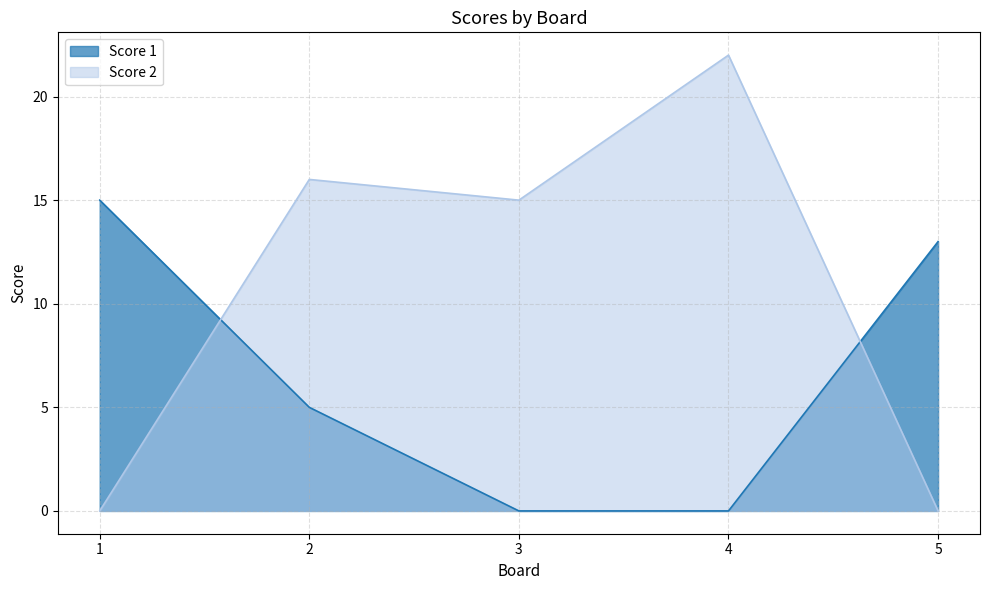

Reading right to left, transcribe all the data shown in this chart.

Score 1: 5=13	4=0	3=0	2=5	1=15
Score 2: 5=0	4=22	3=15	2=16	1=0